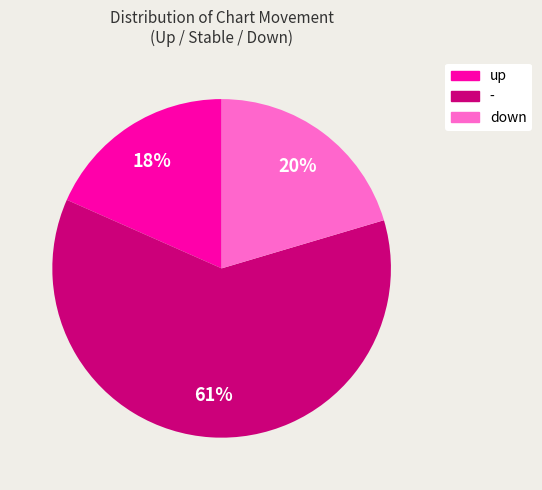

How many segments does this pie chart have?

3